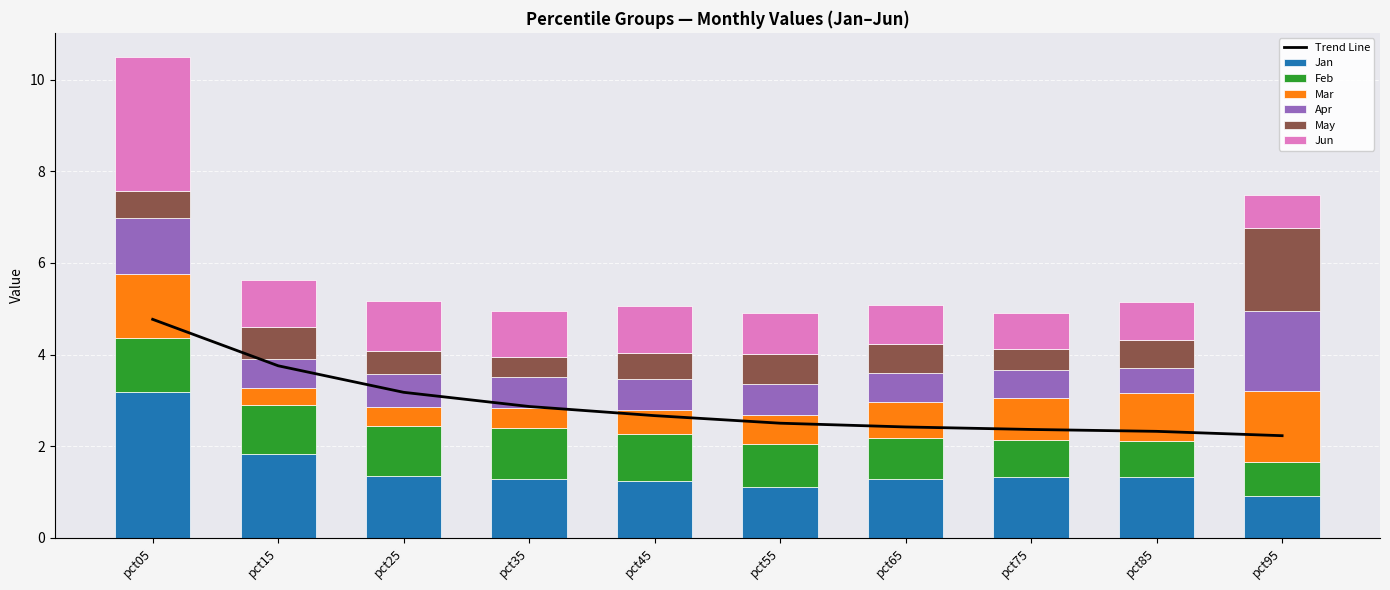

Is the value of May at pct55 greater than the value of Mar at pct55?

Yes